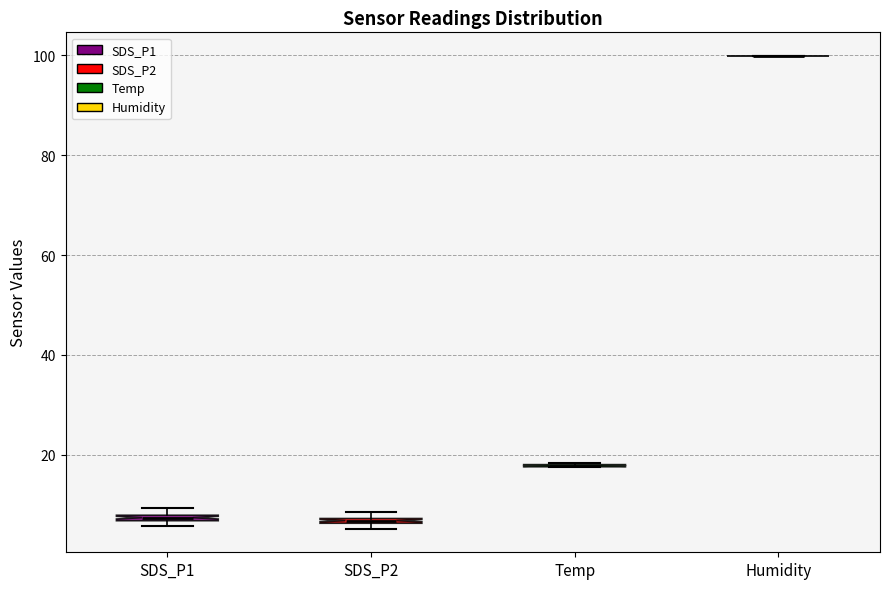

Where is the lower edge of the box for SDS_P1 on the y-axis? The values are not printed on the chart, so give them approximately, as read against the axis.

6